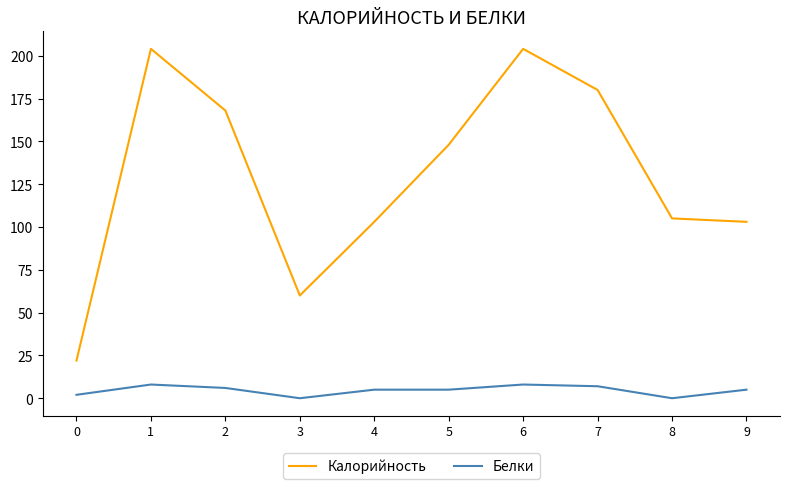

True or false: Калорийность has a value of 168 at 2.

True